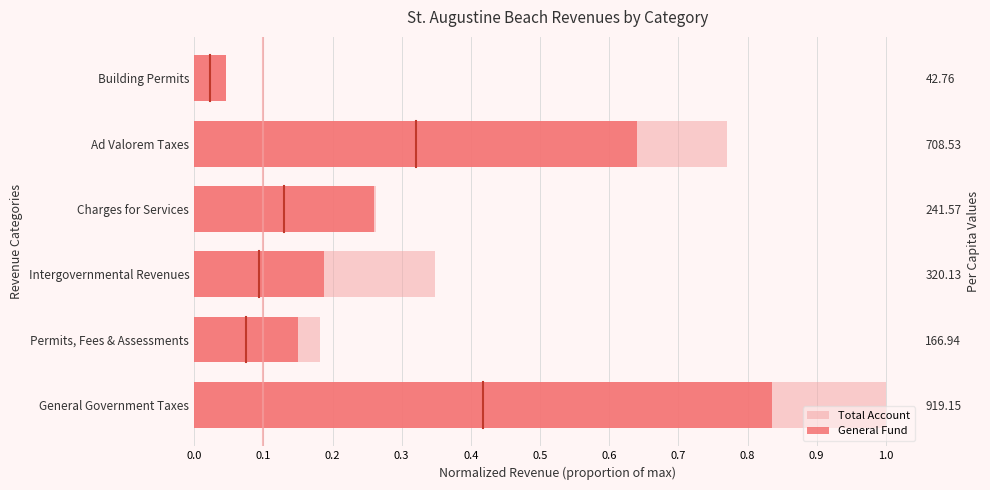

How many distinct data groups are displayed?

2